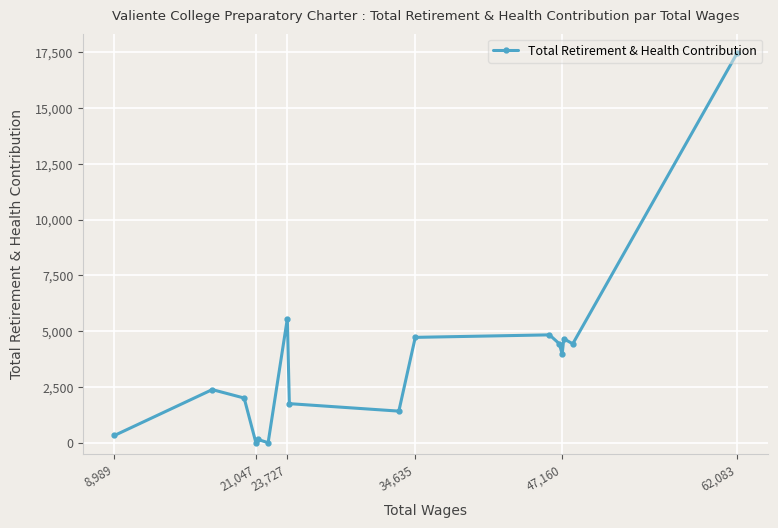

At which label is the value closest to 8737?

23,727